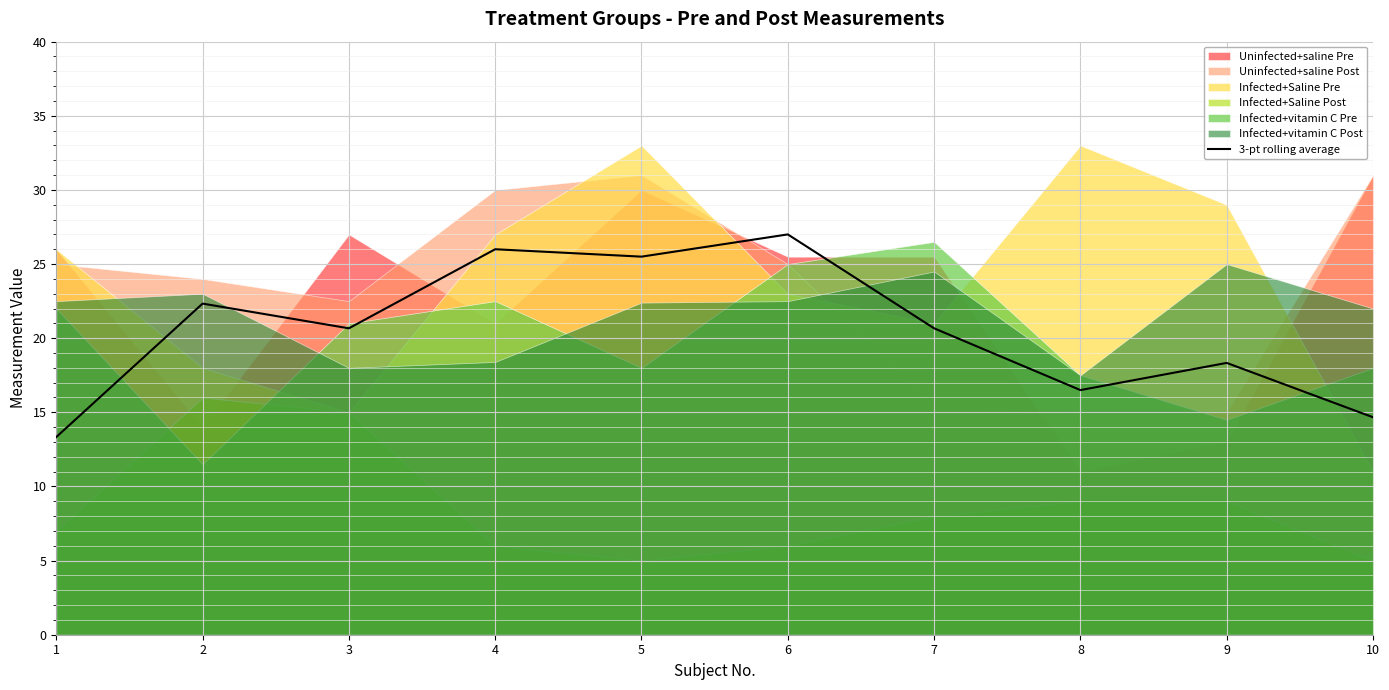

The value at 5 is 25.5. True or false?

True